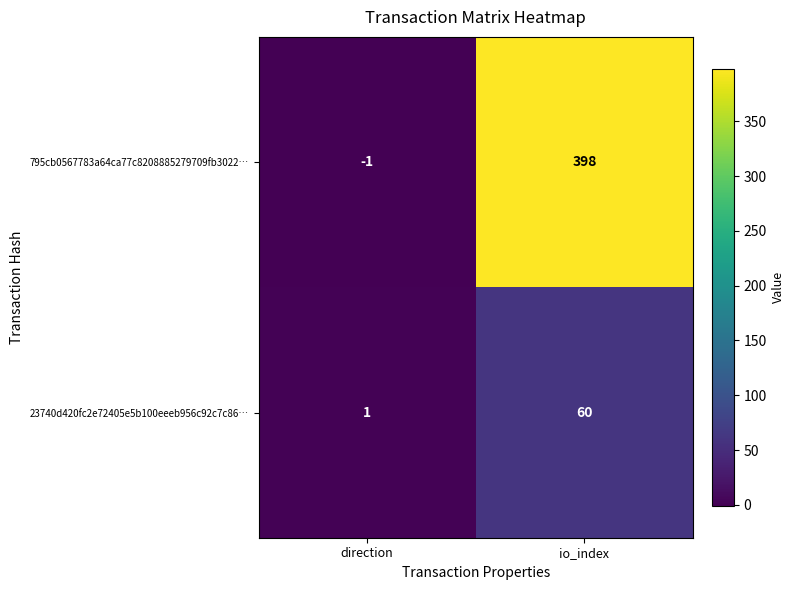

At which category does the chart reach its peak across all series?

io_index